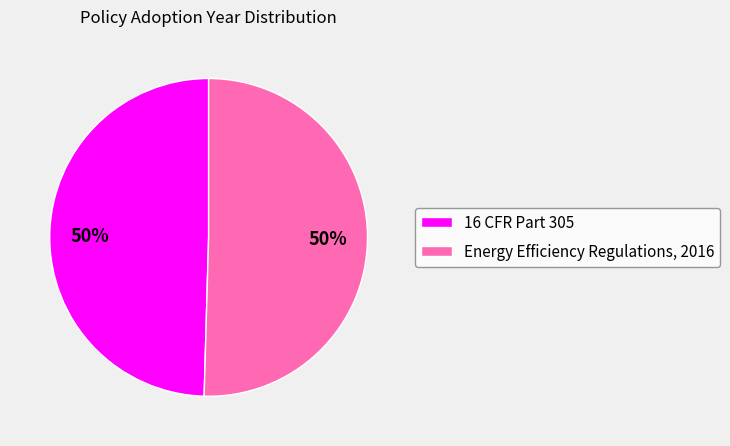

How many slices are in this pie chart?

2